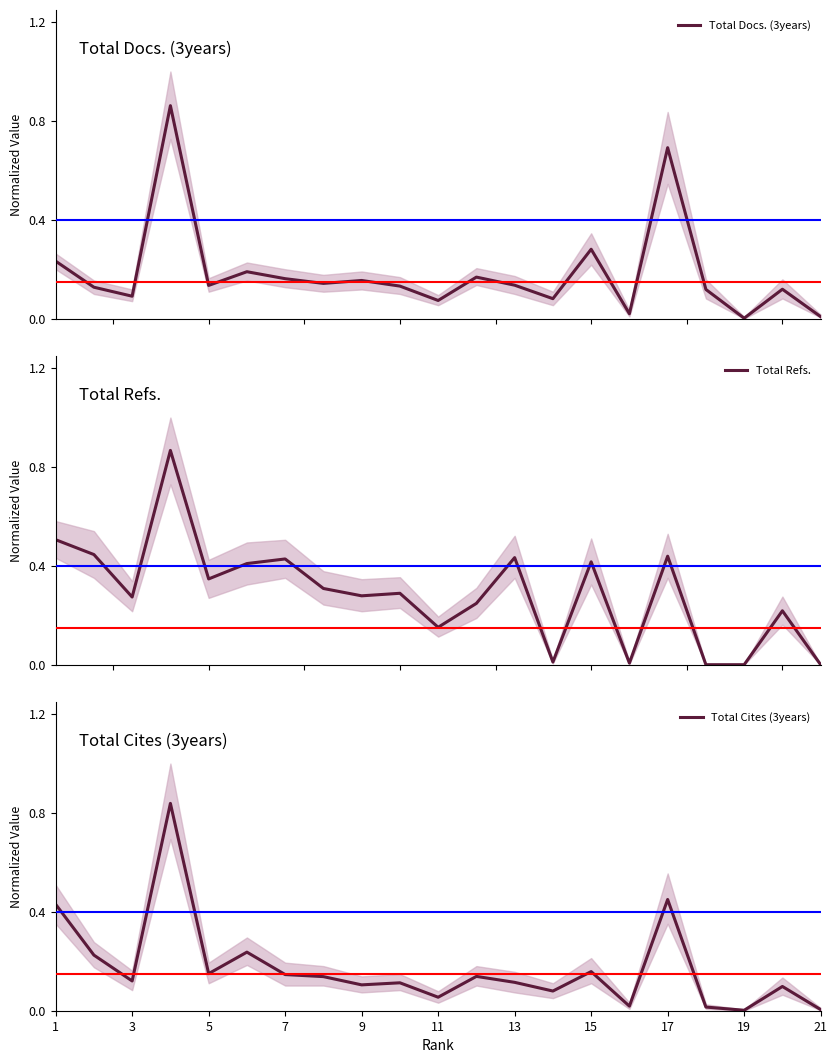

Does the chart have visible grid lines?

No